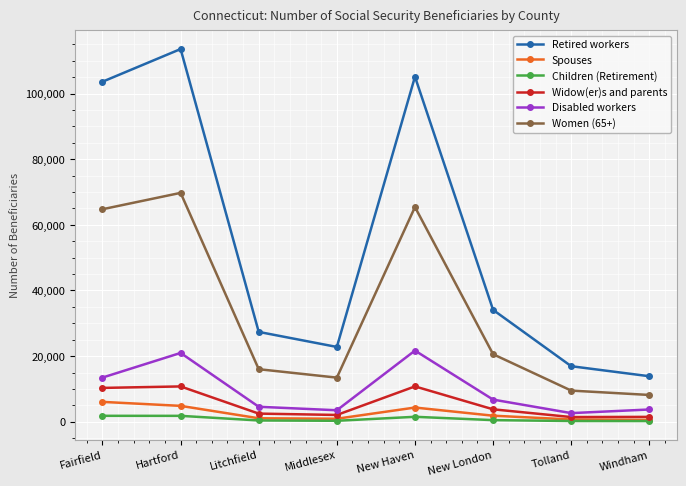

The value of Women (65+) at Middlesex is 13445. True or false?

True